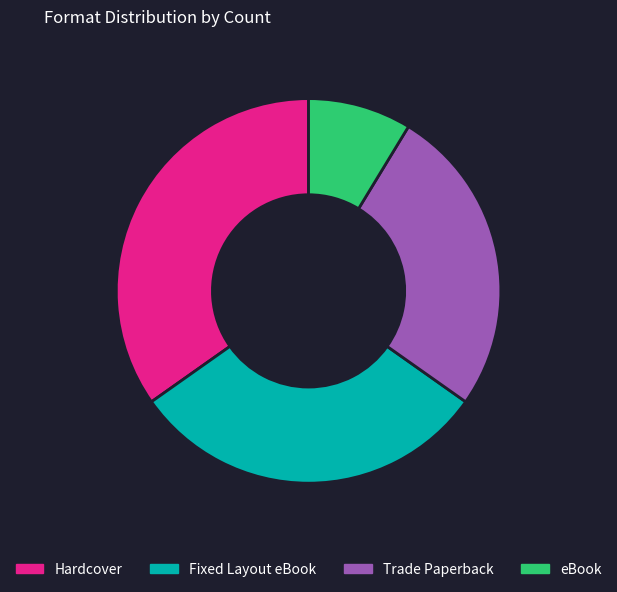

What is the smallest slice in the pie chart?

eBook